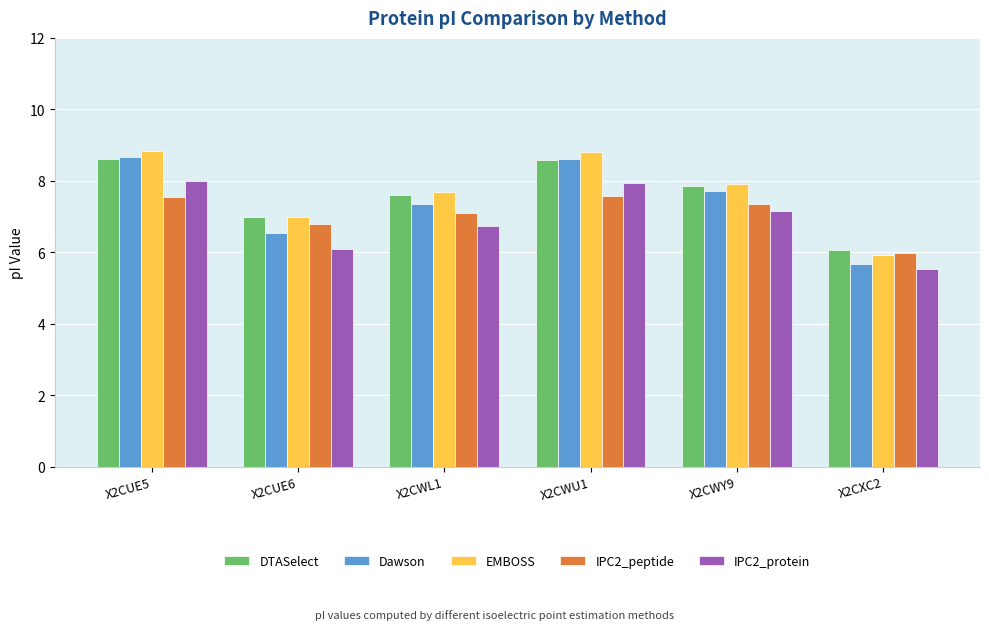

How many groups of bars are there?

6